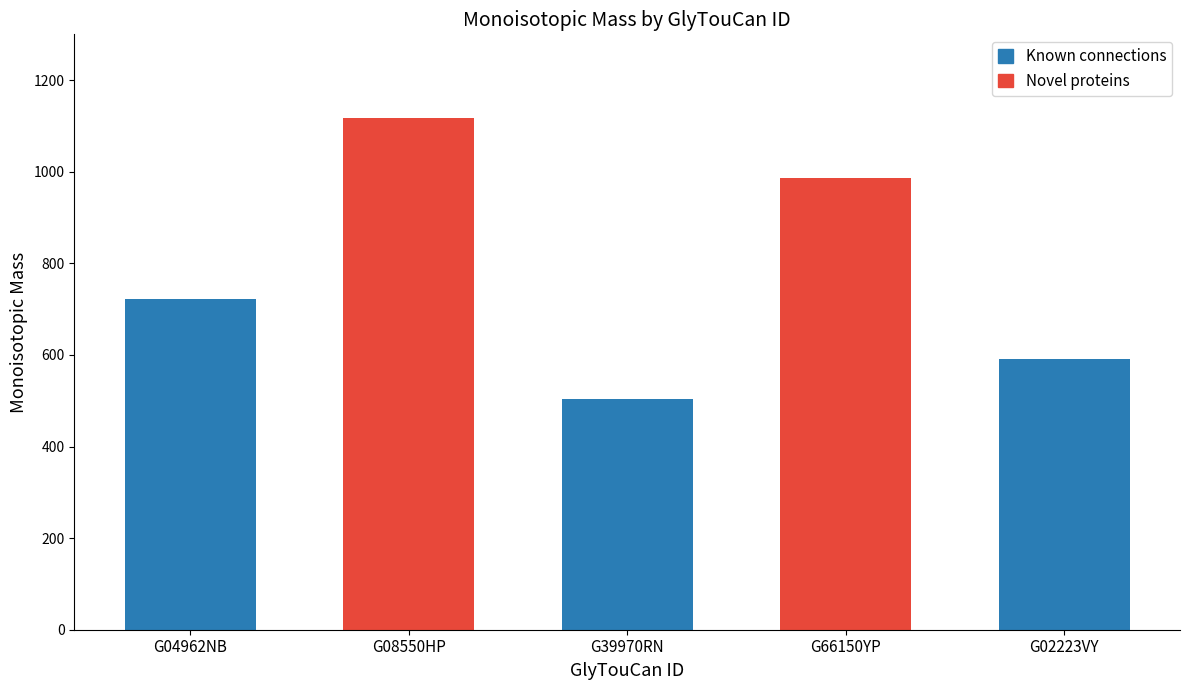

What is the difference between the values at G08550HP and G02223VY?

528.2